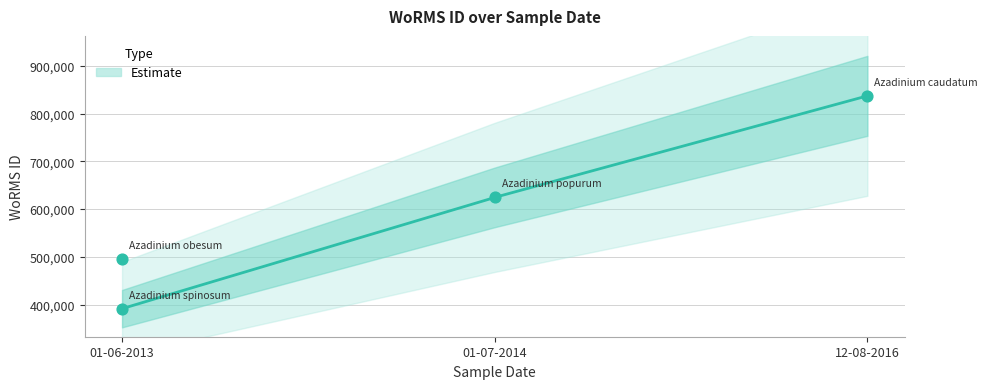

What is the change in value from 01-06-2013 to 01-07-2014?

+233004